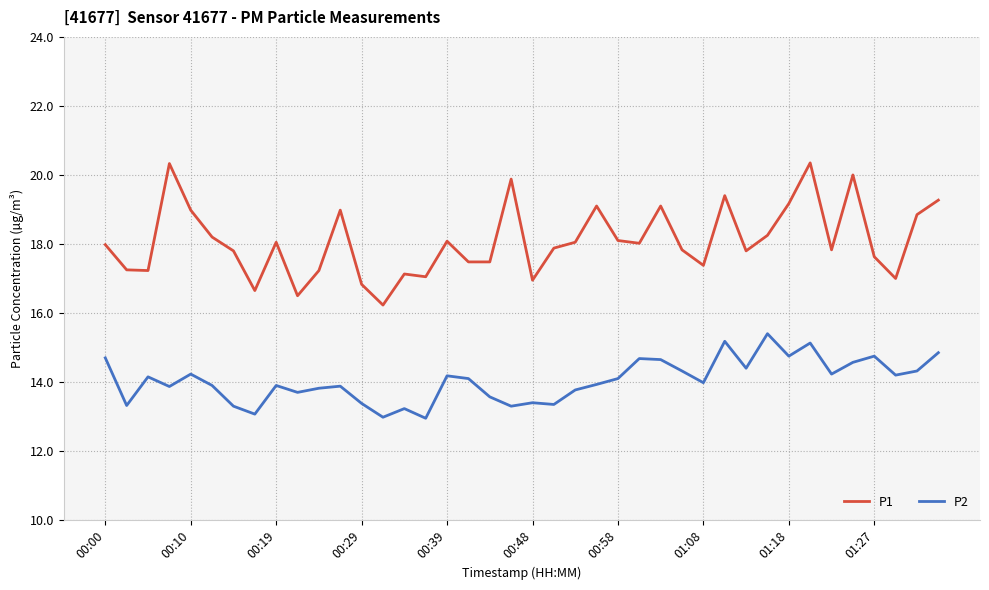

List the series in order of their overall mean, highest first.

P1, P2